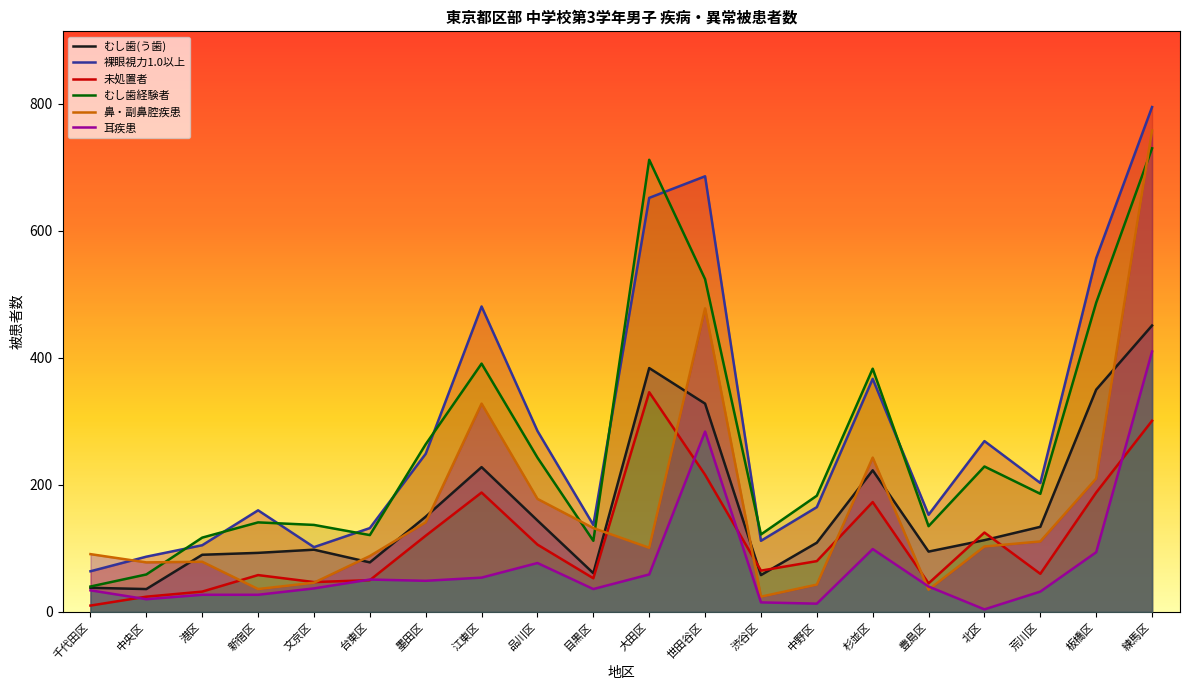

Count the number of categories in the chart.

20